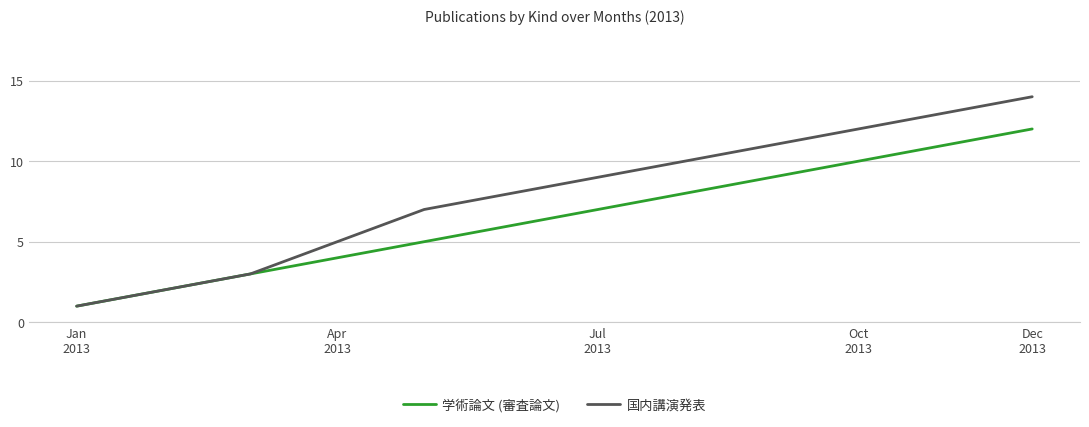

Which series has the largest total across all categories?

国内講演発表